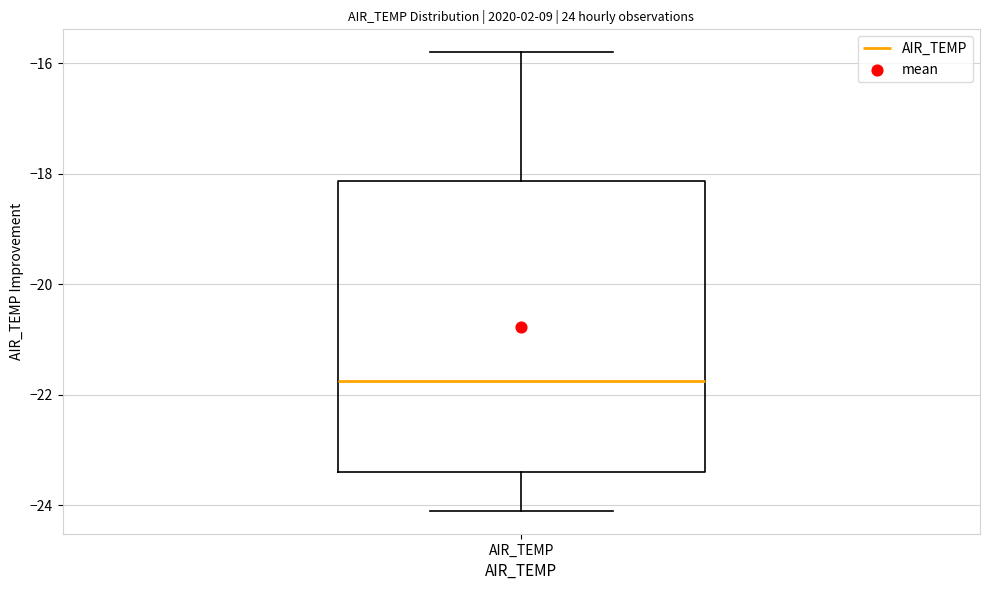

Transcribe this box plot: give where the median line is, the range the box spans, and where the two whiskers end, as read against the y-axis. The values are not printed on the chart, so give them approximately, as read against the axis.

median -21.8, box -23.4 to -18.2, whiskers -24.0 to -15.8